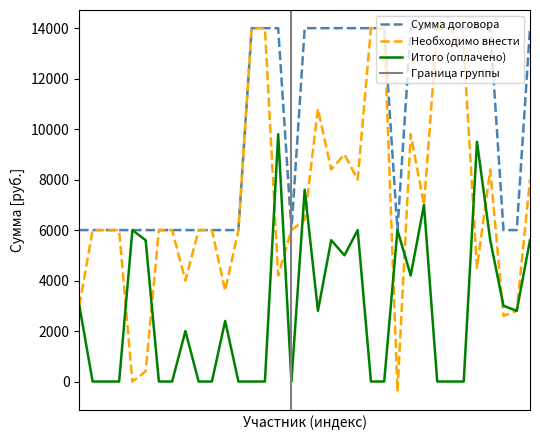

What is the maximum value for Сумма договора?

14000